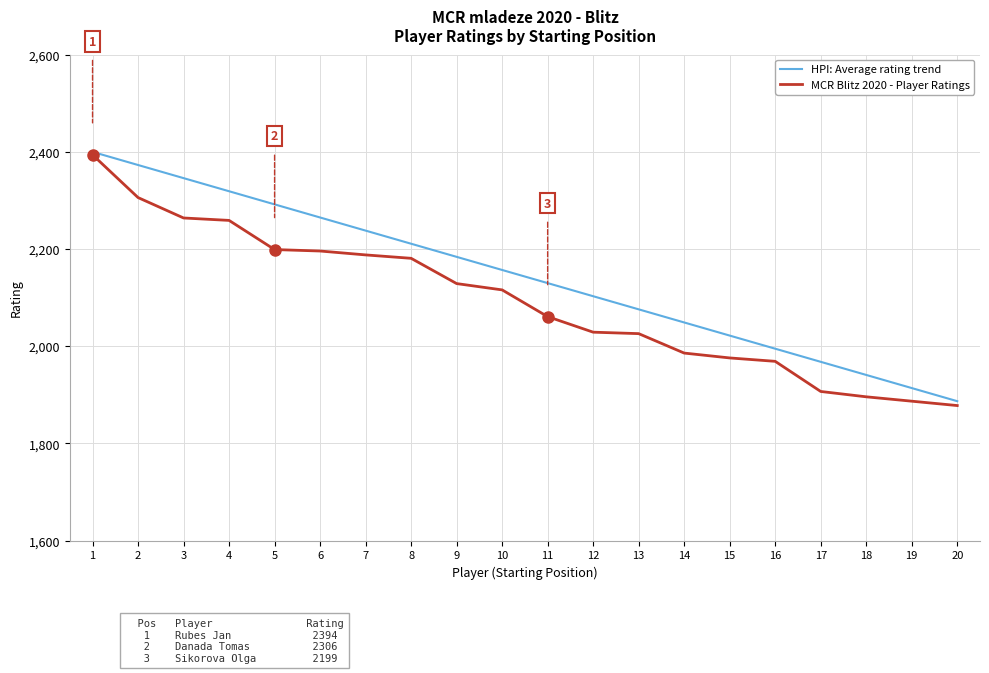

Rank the series by their average value, from lowest to highest.

MCR Blitz 2020 - Player Ratings, HPI: Average rating trend